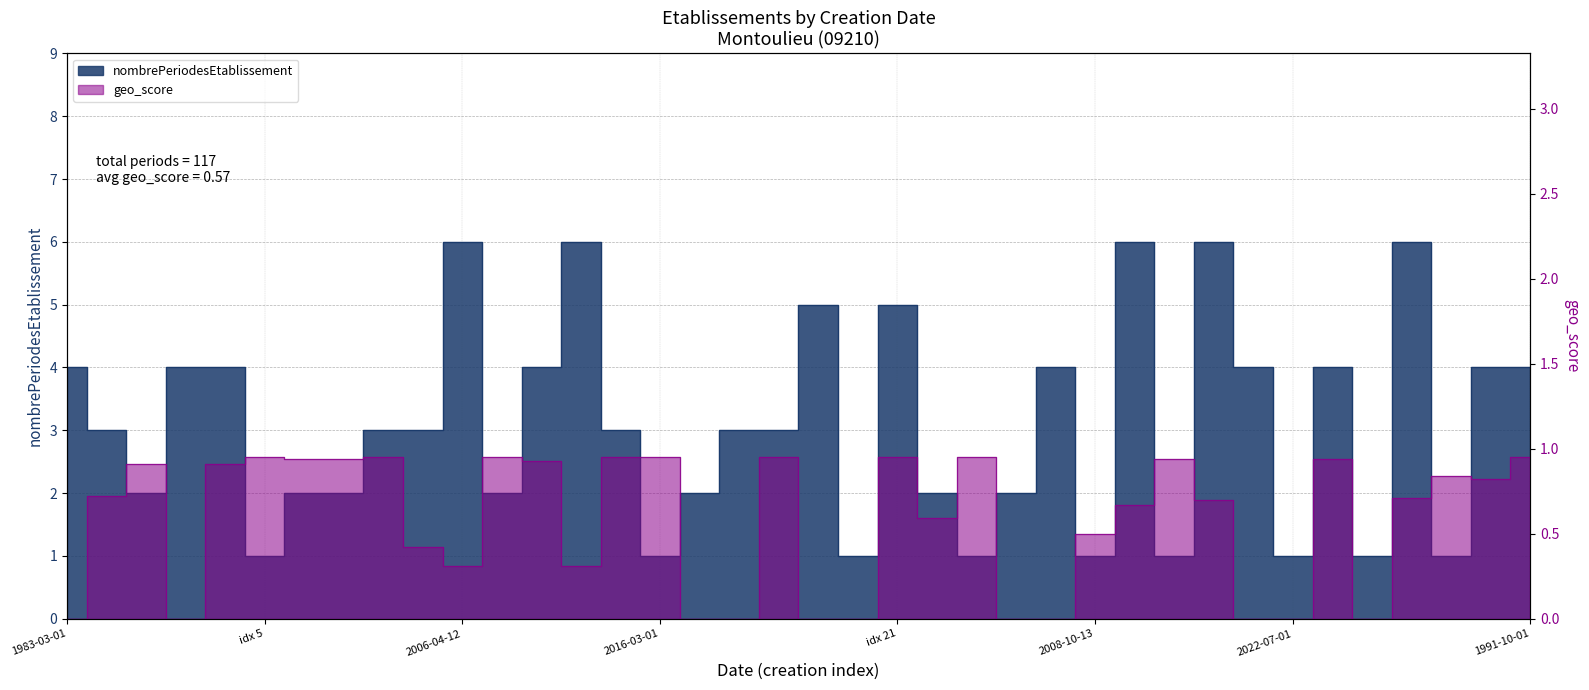

True or false: geo_score has more than 1 interior local peaks.

True